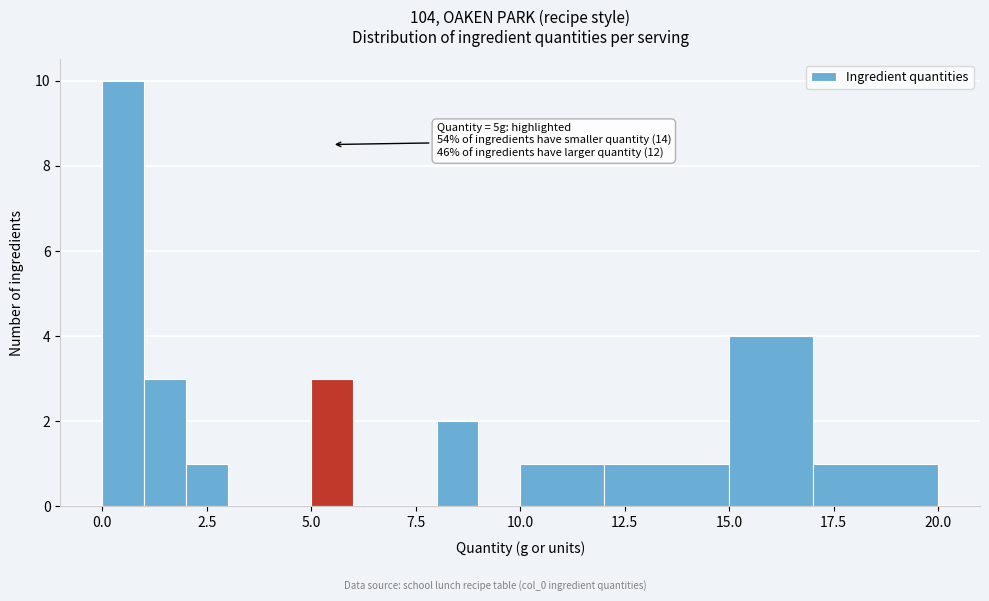

Read against the x-axis, roughly where is the centre of the tallest bar?

0.5